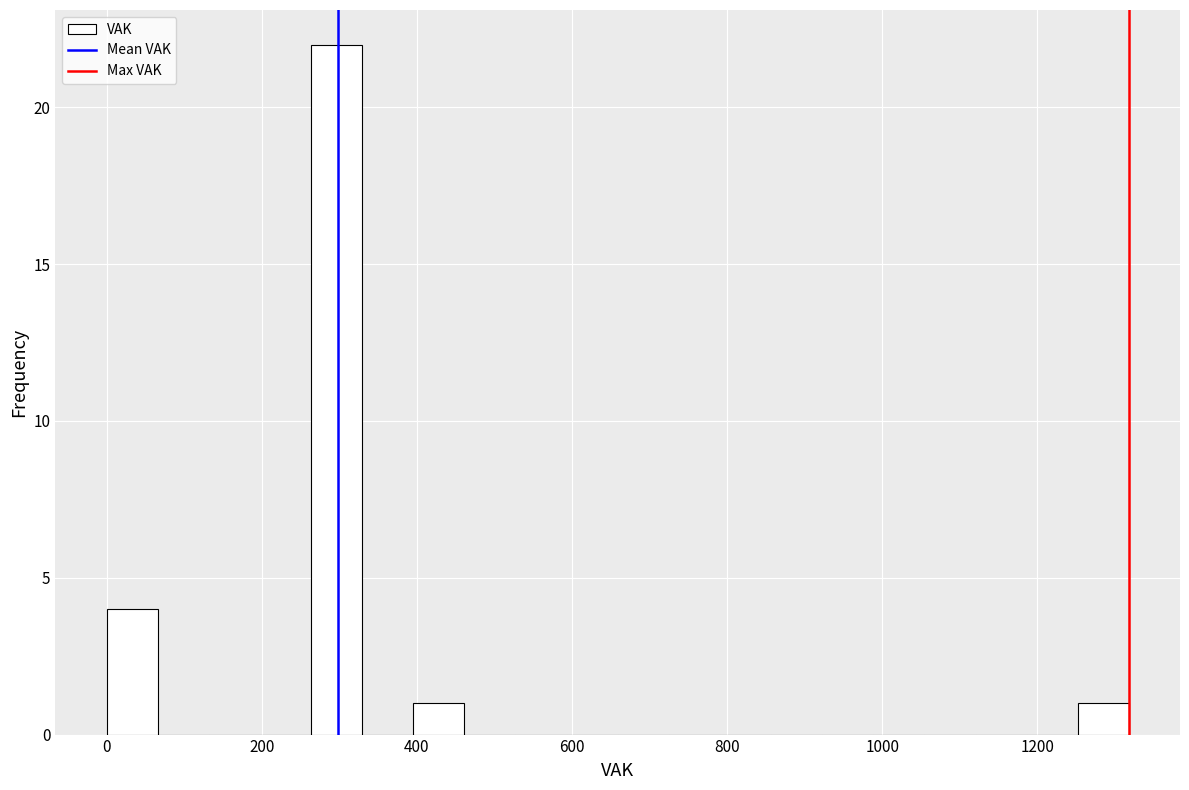

Read against the x-axis, roughly where is the centre of the tallest bar?

300